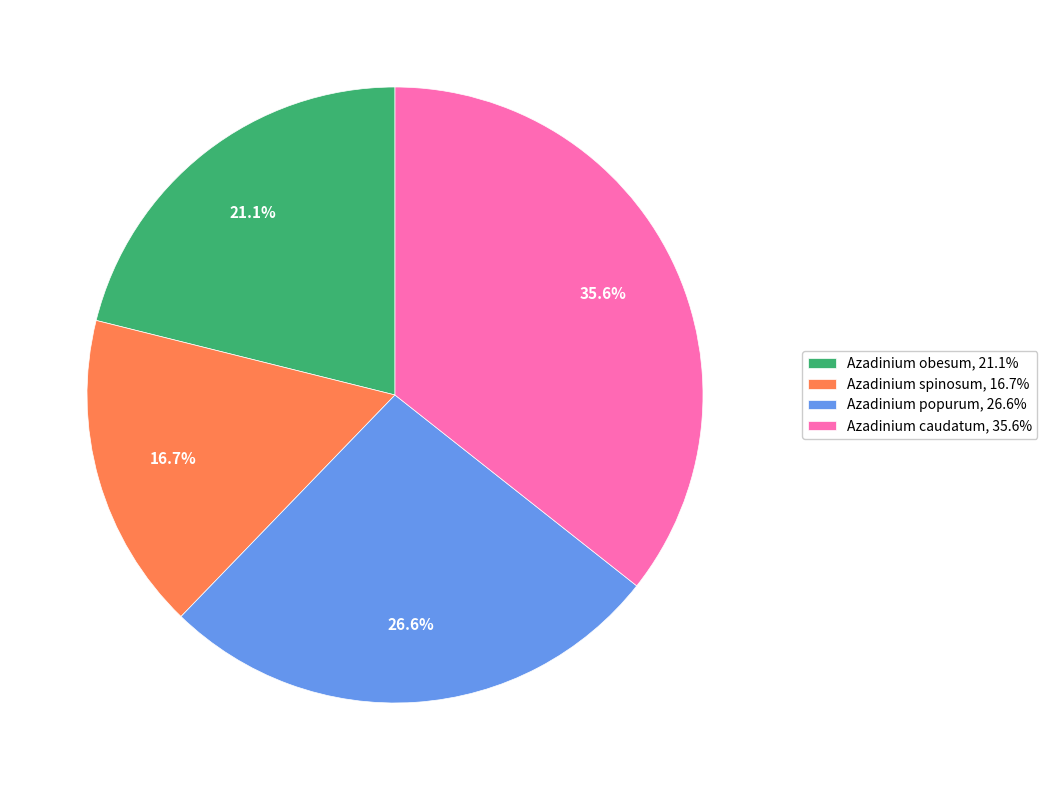

To the nearest percent, what is the average slice percentage?

25%